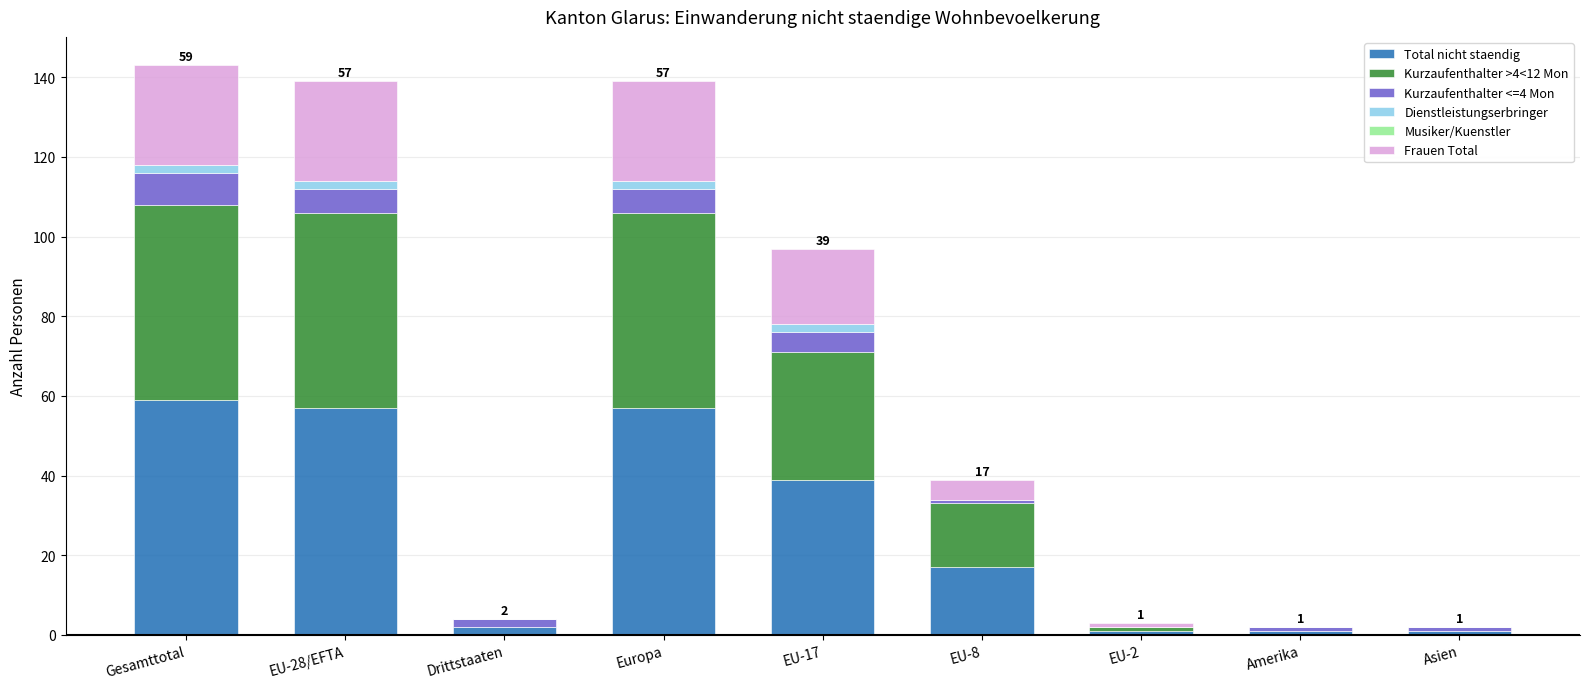

Is it true that Total nicht staendig equals 57 at Europa?

True